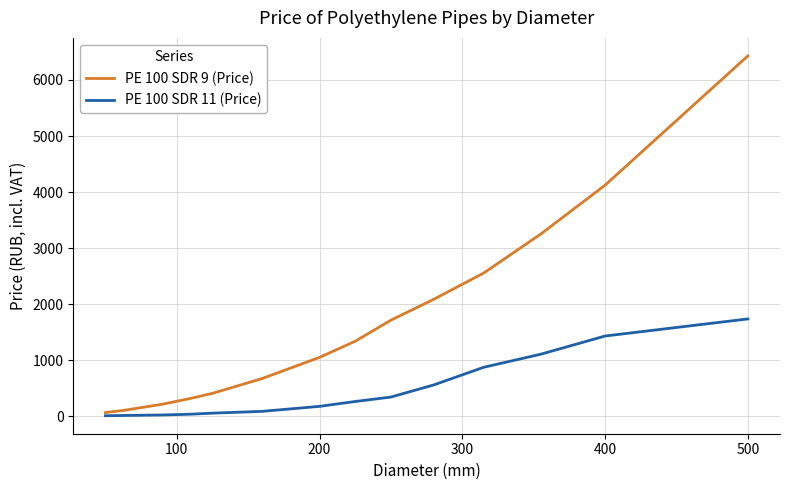

Which series has the largest range (max minus min)?

PE 100 SDR 9 (Price)